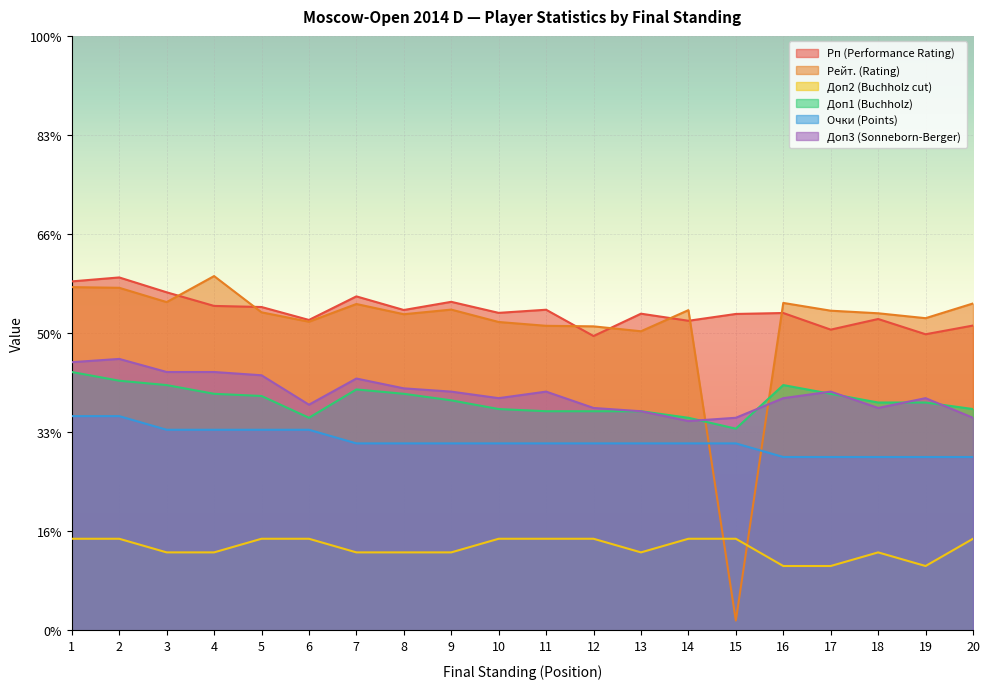

What is the value of the Доп3 (Sonneborn-Berger) point at the 18th from the left?

22.4